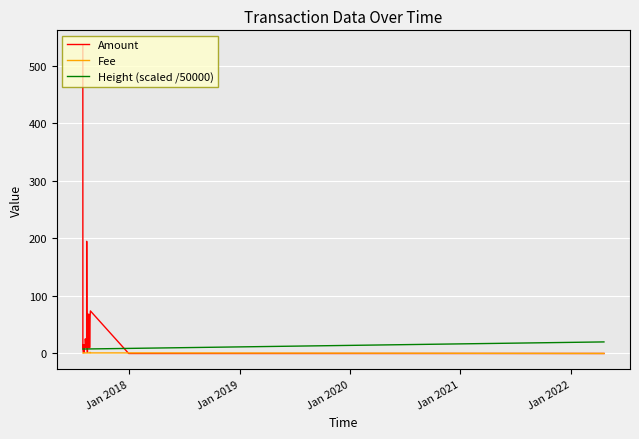

Which series has the largest total across all categories?

Amount